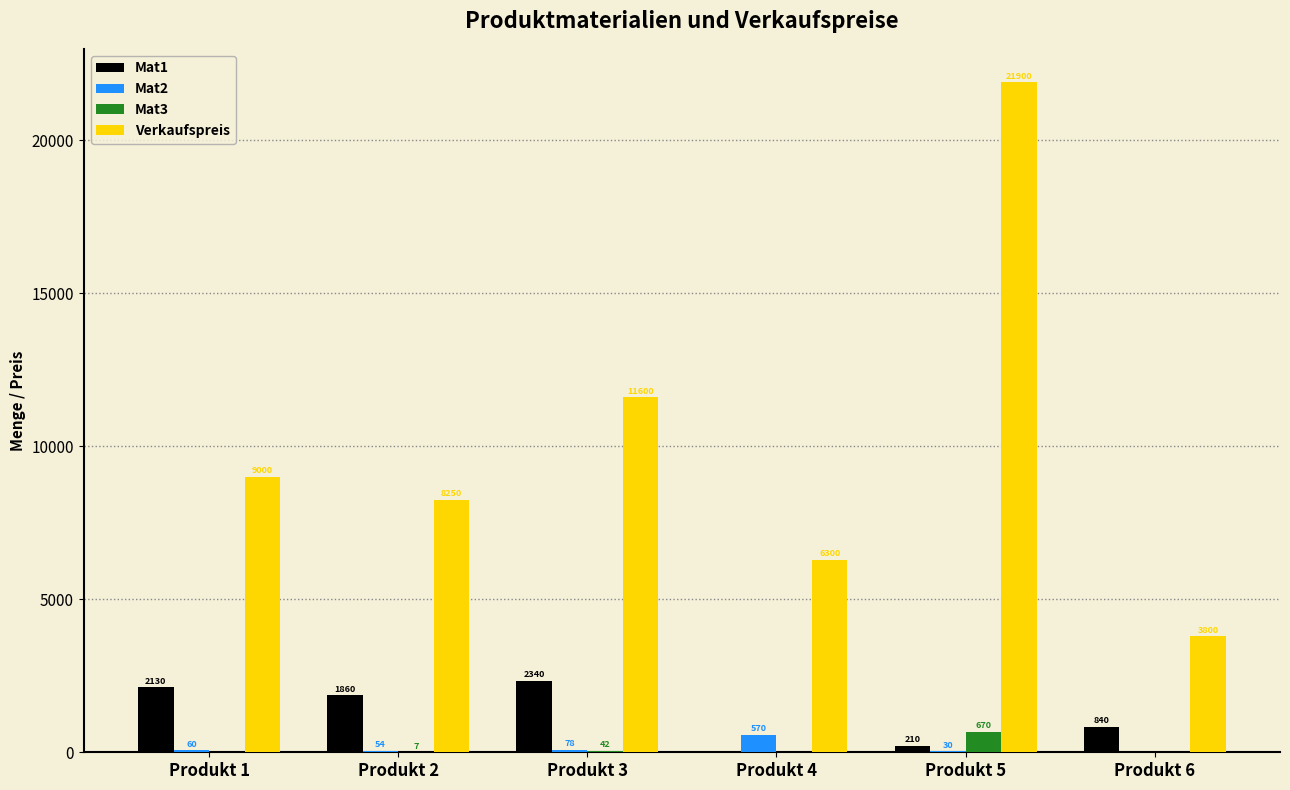

What is the difference between the Mat2 values at Produkt 5 and Produkt 3?

48.0